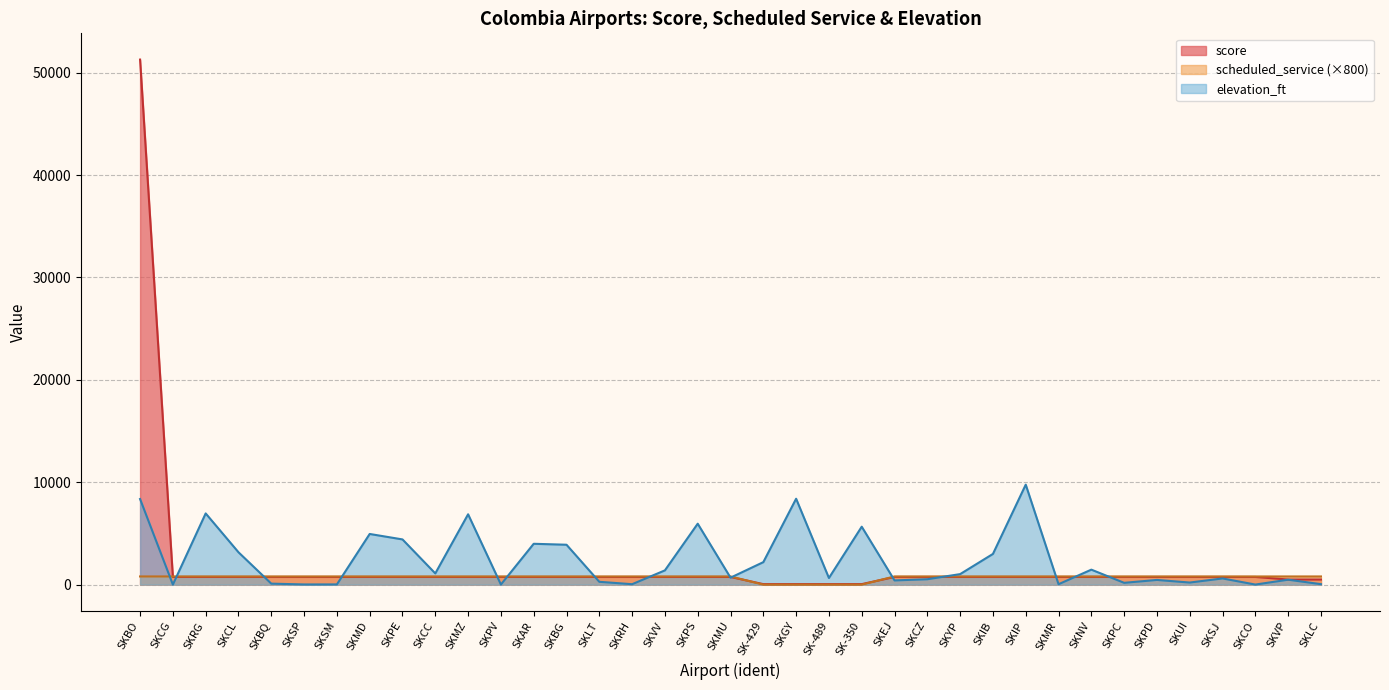

What is the difference between the scheduled_service values at SKAR and SK-429?

800